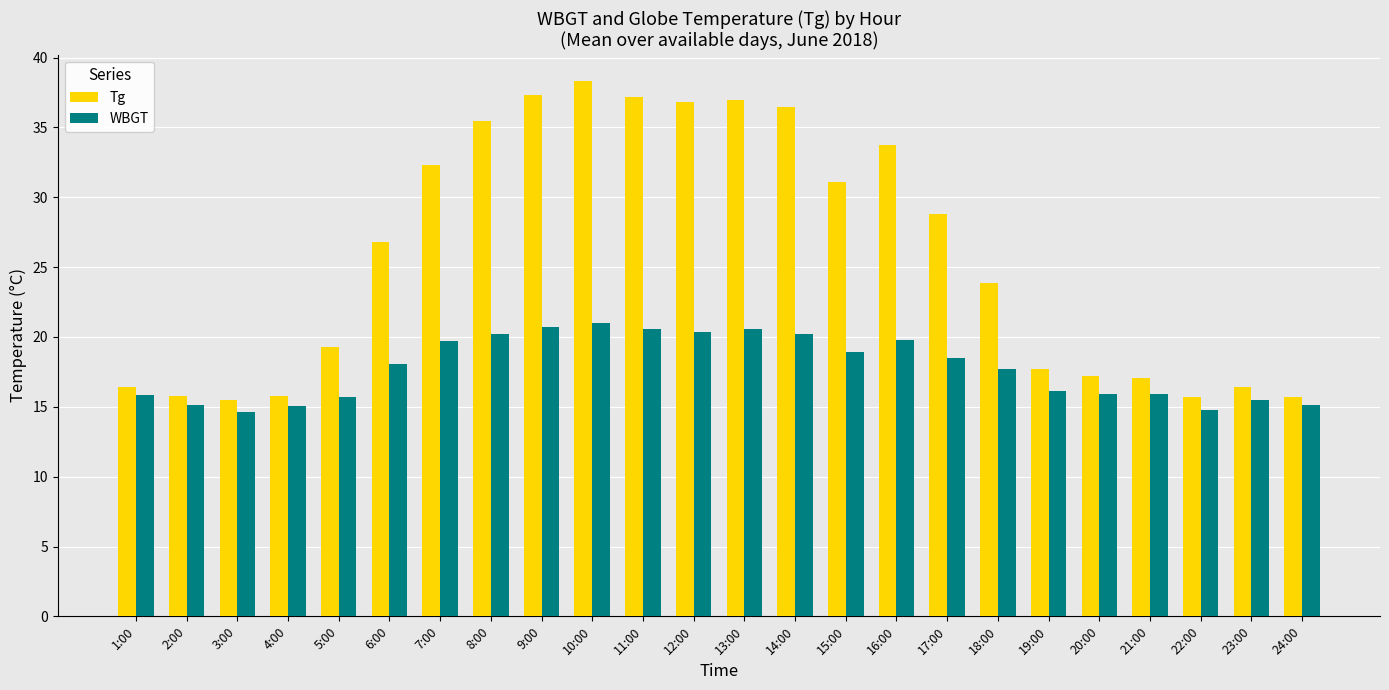

What is the lowest value of the WBGT series?

14.7